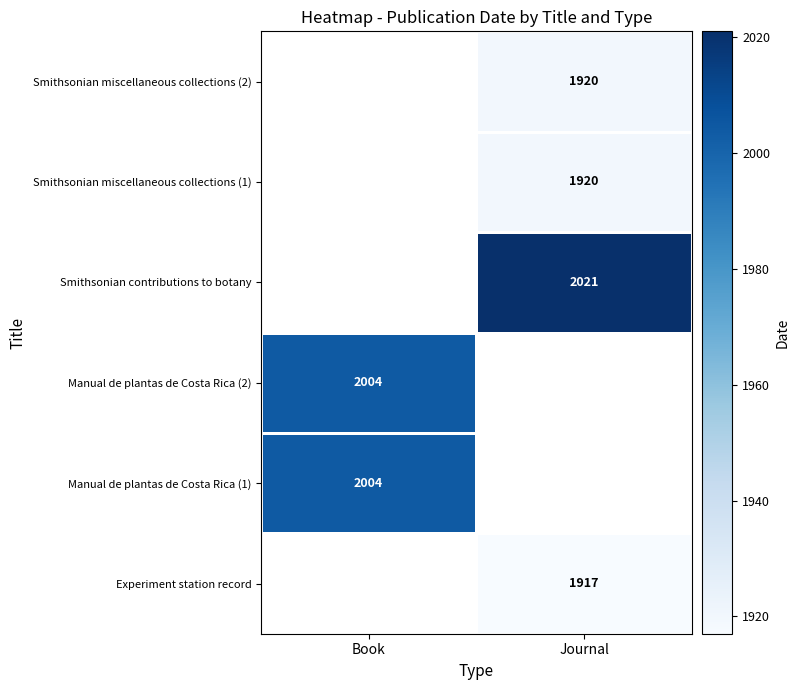

At which category does the chart reach its minimum across all series?

Journal